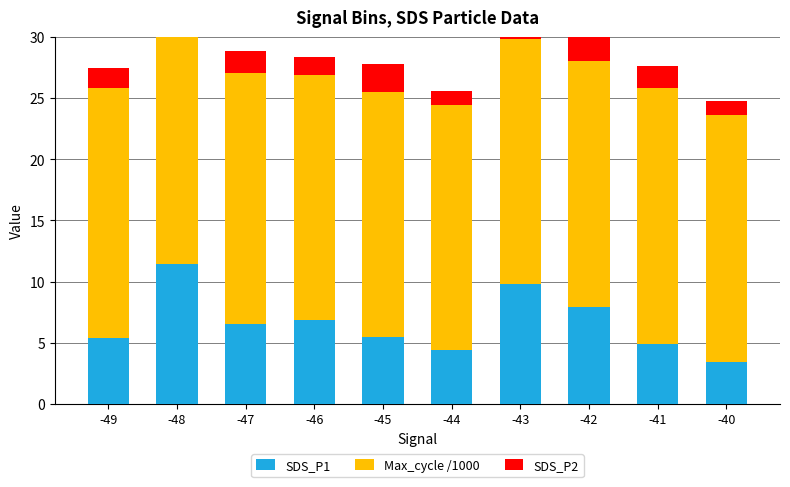

At which label does SDS_P2 reach its peak?

-48